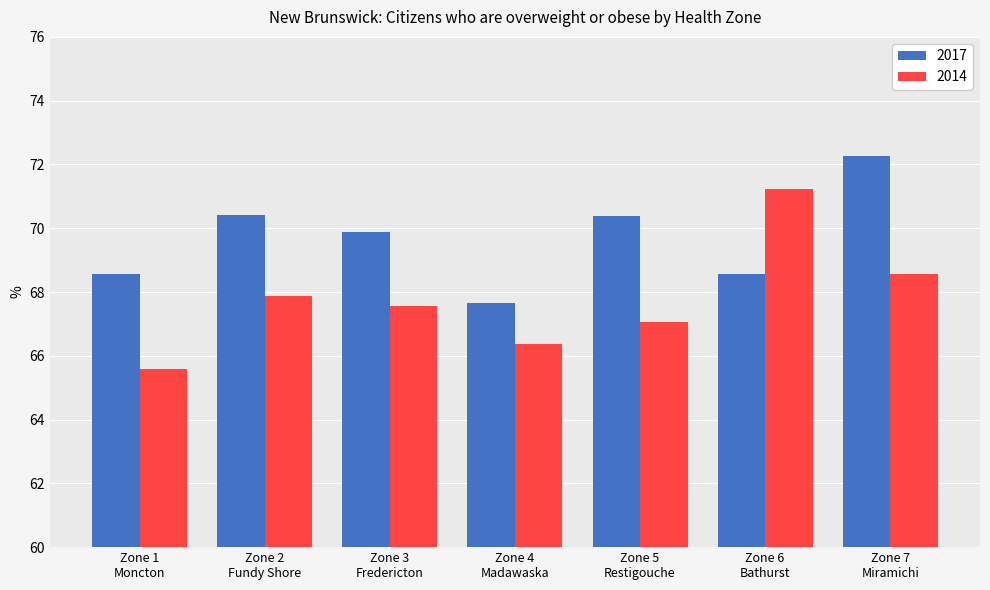

Is the value of 2014 at Zone 4
Madawaska greater than the value of 2017 at Zone 2
Fundy Shore?

No